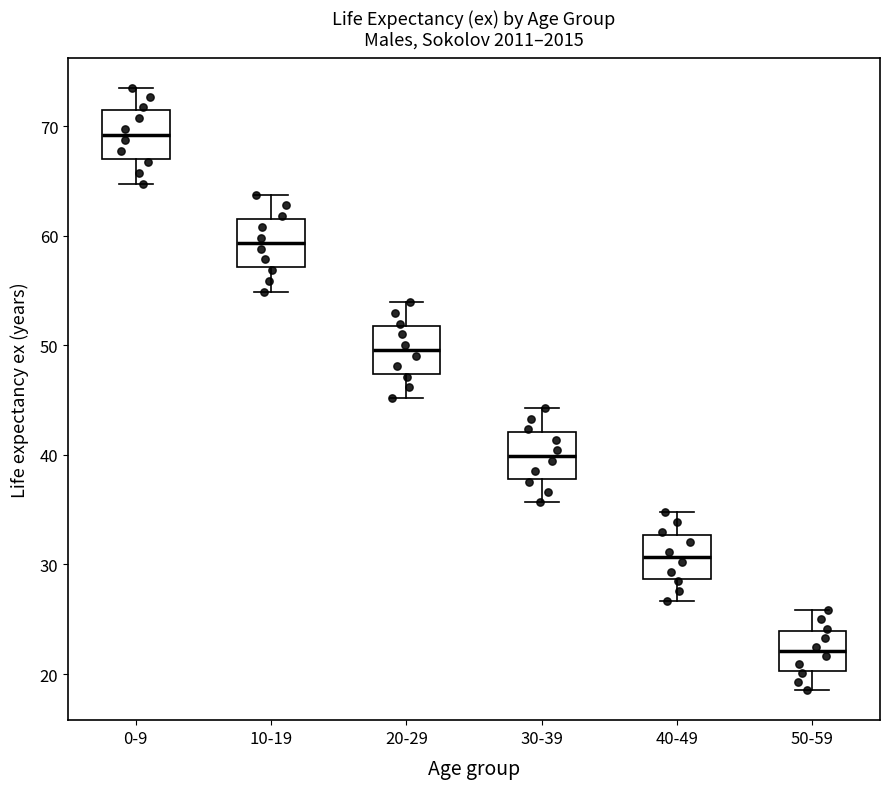

Reading left to right, transcribe this box plot: for each box, give where its median line is, the range the box spans, and where its two whiskers end, as read against the y-axis. The values are not printed on the chart, so give them approximately, as read against the axis.

0-9: median 69, box 67 to 71, whiskers 65 to 73
10-19: median 59, box 57 to 62, whiskers 55 to 64
20-29: median 50, box 47 to 52, whiskers 45 to 54
30-39: median 40, box 38 to 42, whiskers 36 to 44
40-49: median 31, box 29 to 33, whiskers 27 to 35
50-59: median 22, box 20 to 24, whiskers 19 to 26